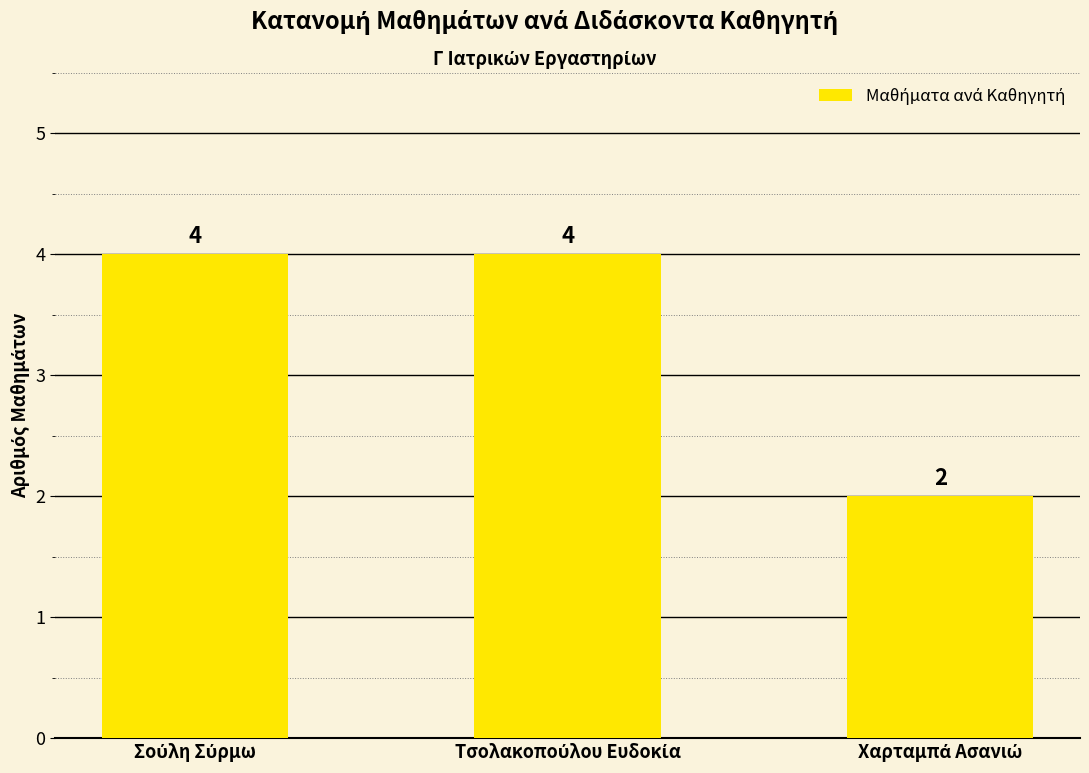

How many values are below 4?

1